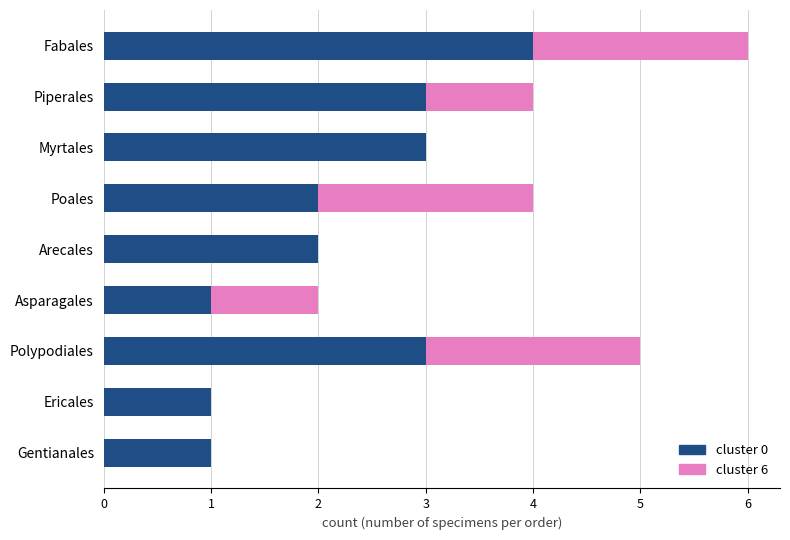

At which category is the sum across all series the highest?

Fabales